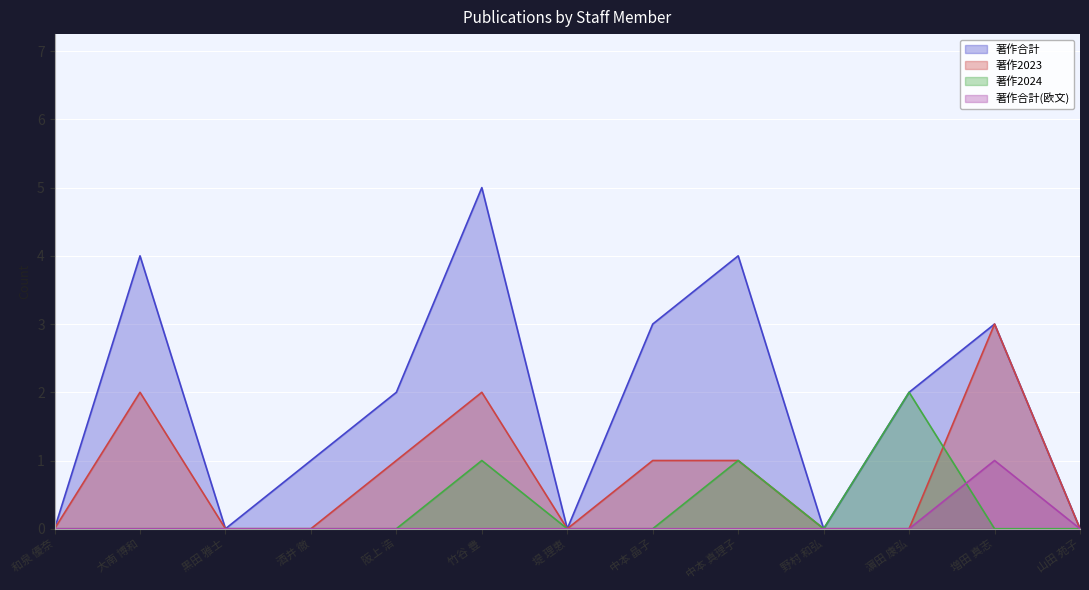

Which category has the lowest value in the 著作合計(欧文) series?

和泉 優奈